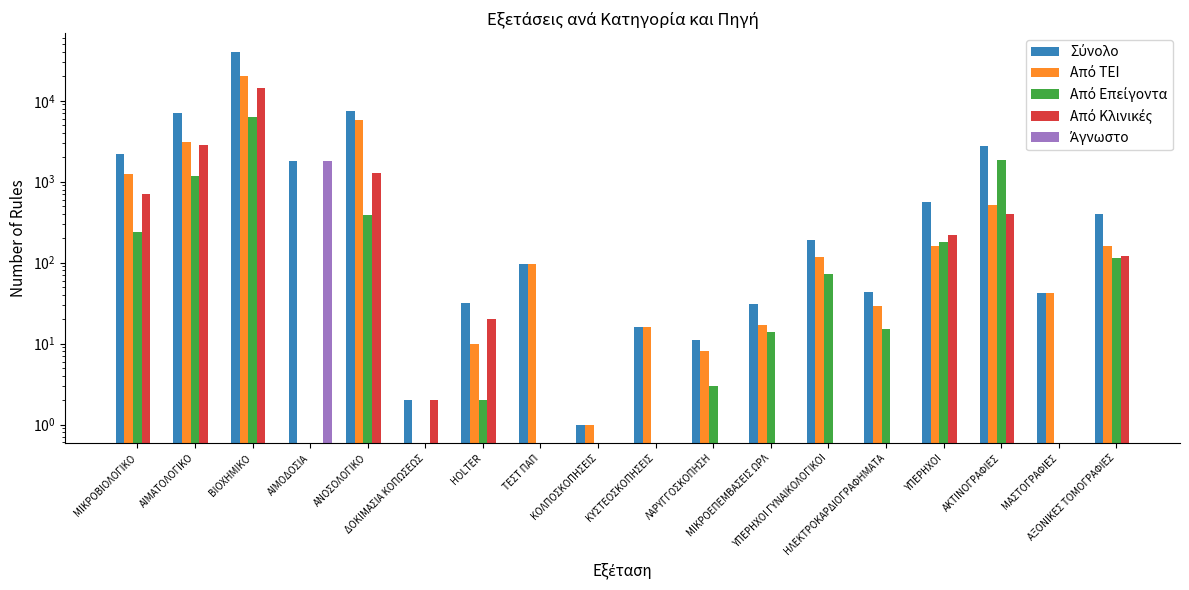

Which series has the largest range (max minus min)?

Σύνολο